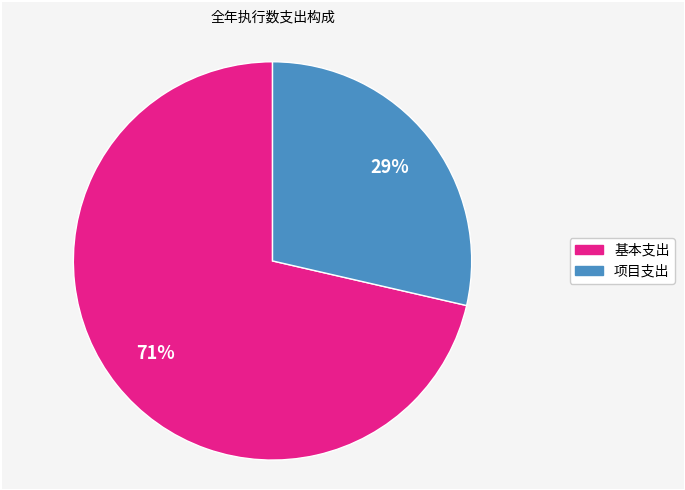

Between 基本支出 and 项目支出, which is larger?

基本支出